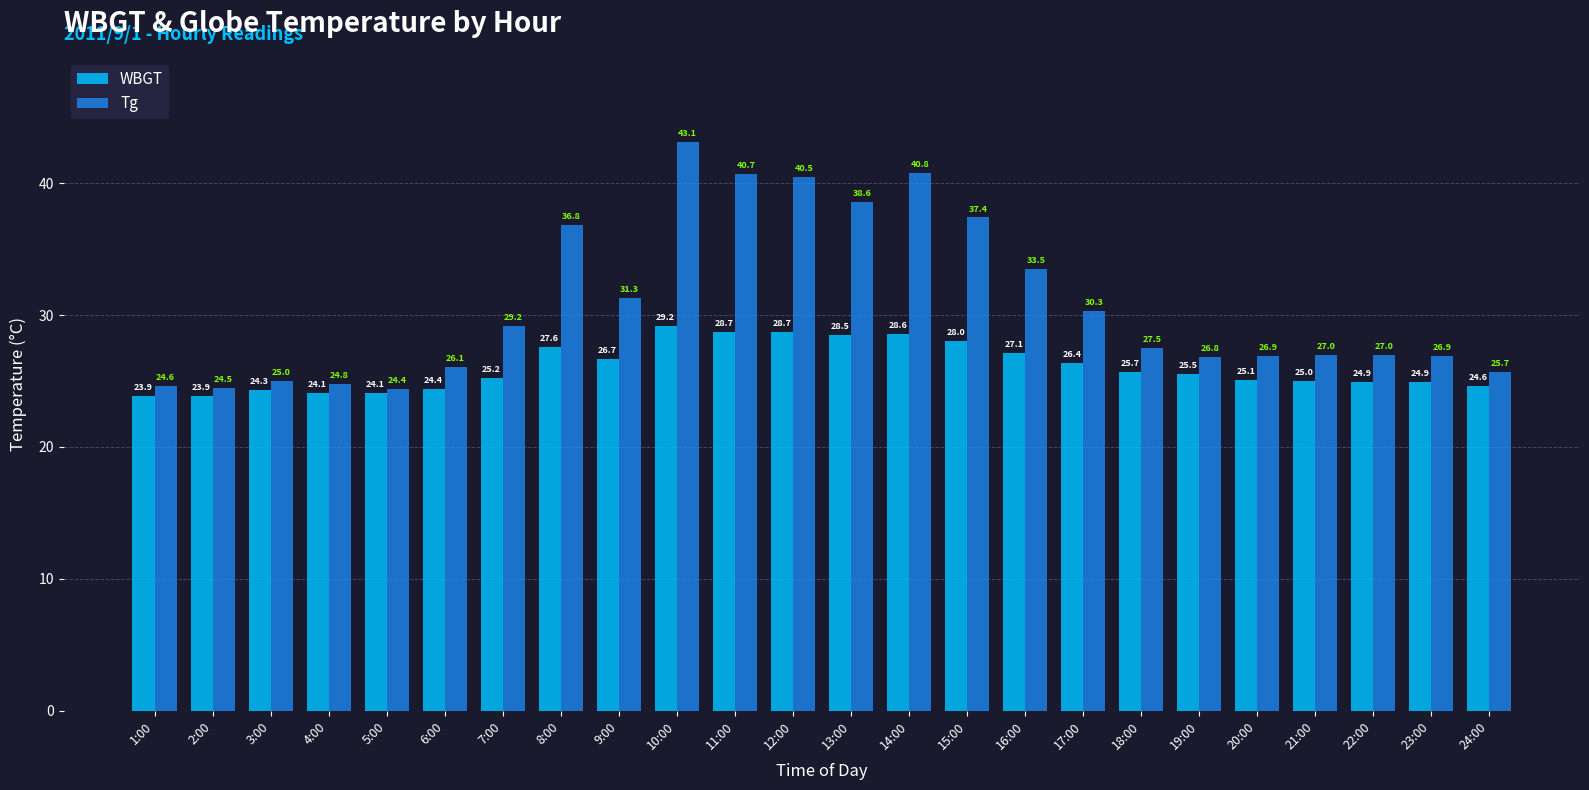

List the series in order of their overall mean, lowest first.

WBGT, Tg